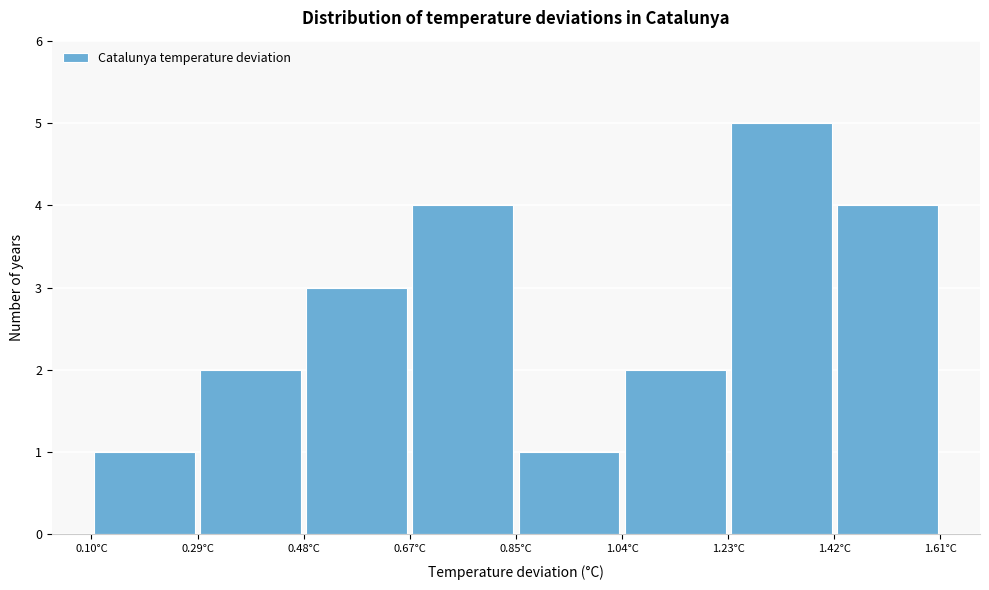

Over which range of the x-axis is the bar tallest?

1.24 to 1.42